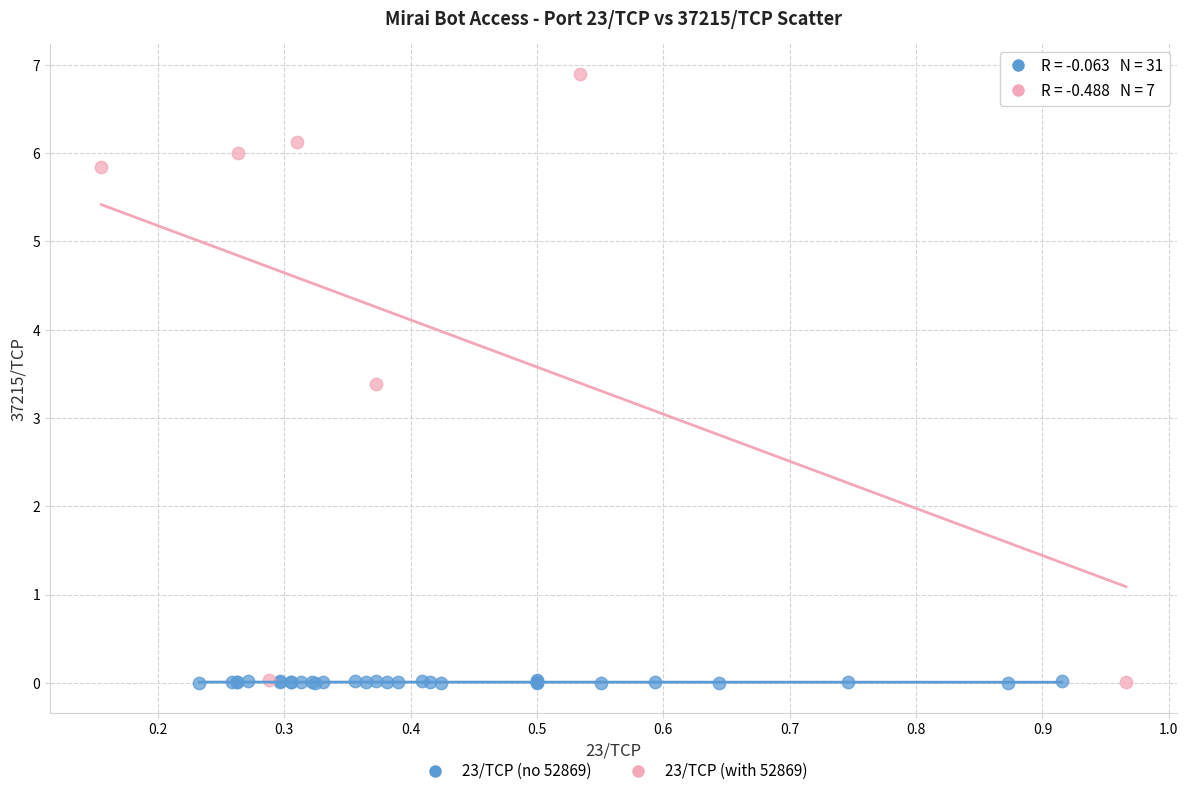

Which series has the widest spread of Y values?

23/TCP (with 52869)